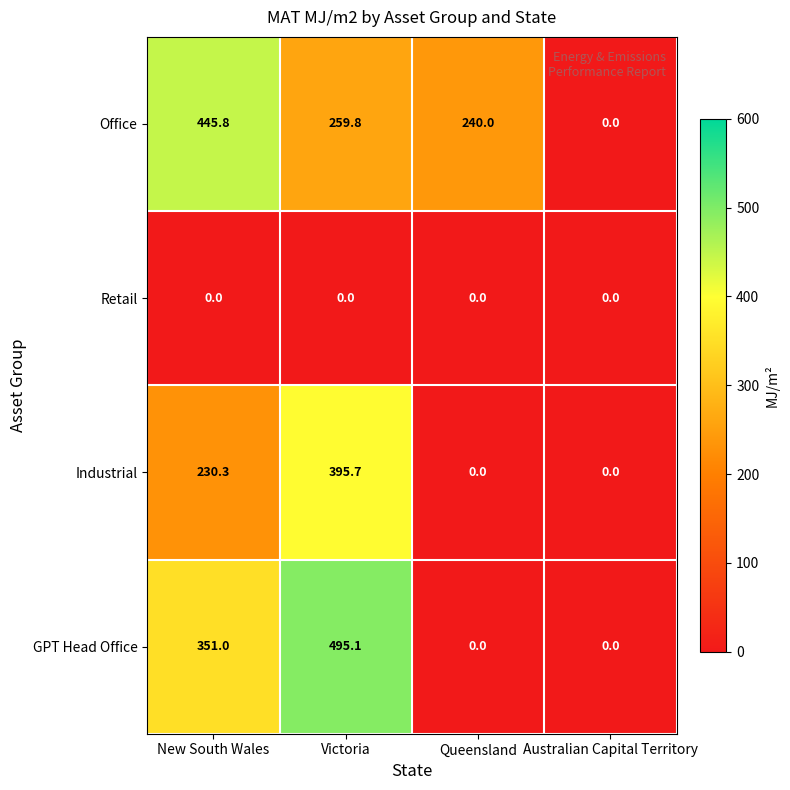

Where does the Industrial series first go above 230?

New South Wales